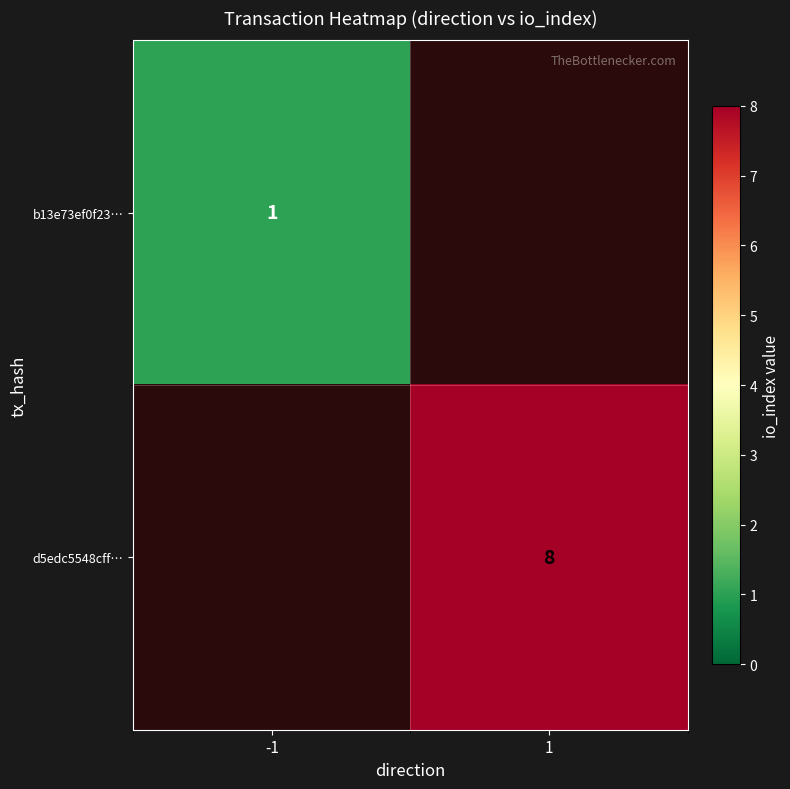

The value of d5edc5548cff… at 1 is 13. True or false?

False